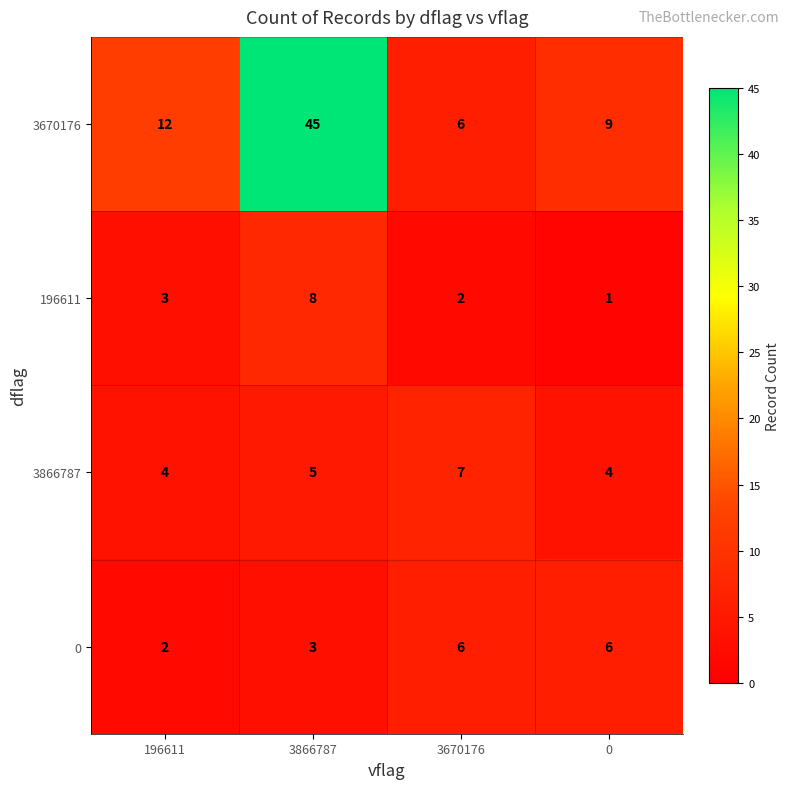

Is it true that 196611 equals 1 at 3670176?

False